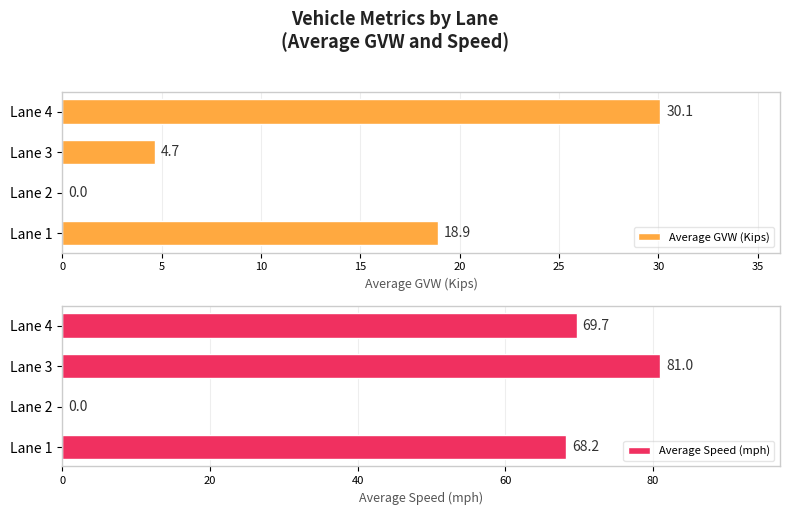

Is it true that Average GVW (Kips) equals 48.1 at 15?

False